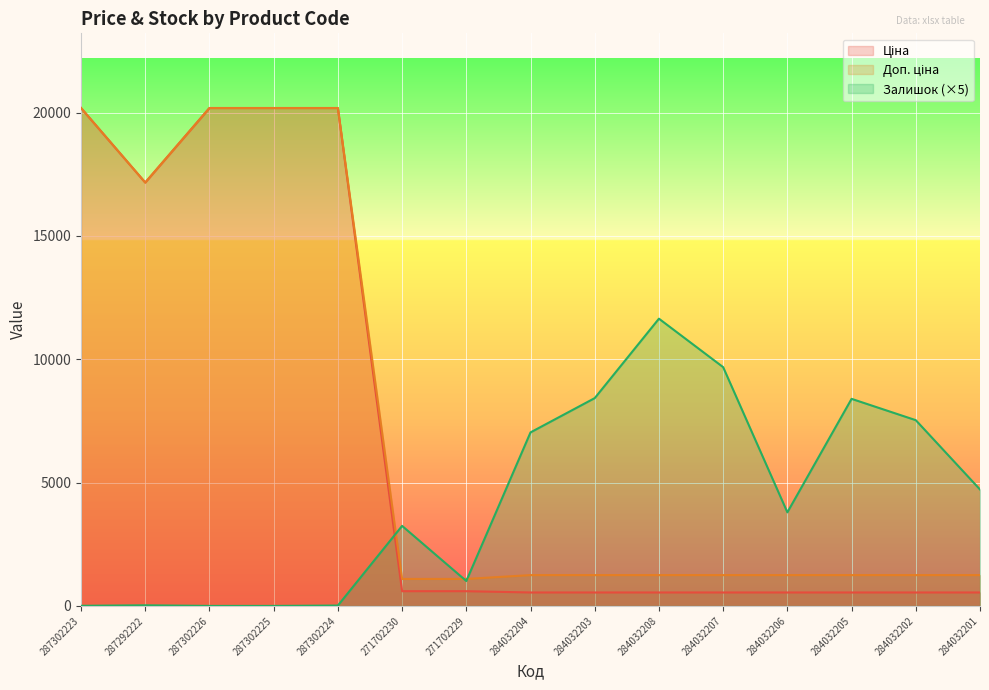

Reading left to right, what are all the values shown in this chart?

Ціна: 287302223=20186.0	287292222=17165.0	287302226=20186.0	287302225=20186.0	287302224=20186.0	271702230=596.5	271702229=596.5	284032204=545.0	284032203=545.0	284032208=545.0	284032207=545.0	284032206=545.0	284032205=545.0	284032202=545.0	284032201=545.0
Доп. ціна: 287302223=20186.0	287292222=17165.0	287302226=20186.0	287302225=20186.0	287302224=20186.0	271702230=1093.7	271702229=1093.7	284032204=1249.1	284032203=1249.1	284032208=1249.1	284032207=1249.1	284032206=1249.1	284032205=1249.1	284032202=1249.1	284032201=1249.1
Залишок: 287302223=5.0	287292222=25.0	287302226=0.0	287302225=0.0	287302224=15.0	271702230=3245.0	271702229=1010.0	284032204=7035.0	284032203=8425.0	284032208=11645.0	284032207=9680.0	284032206=3795.0	284032205=8395.0	284032202=7530.0	284032201=4720.0